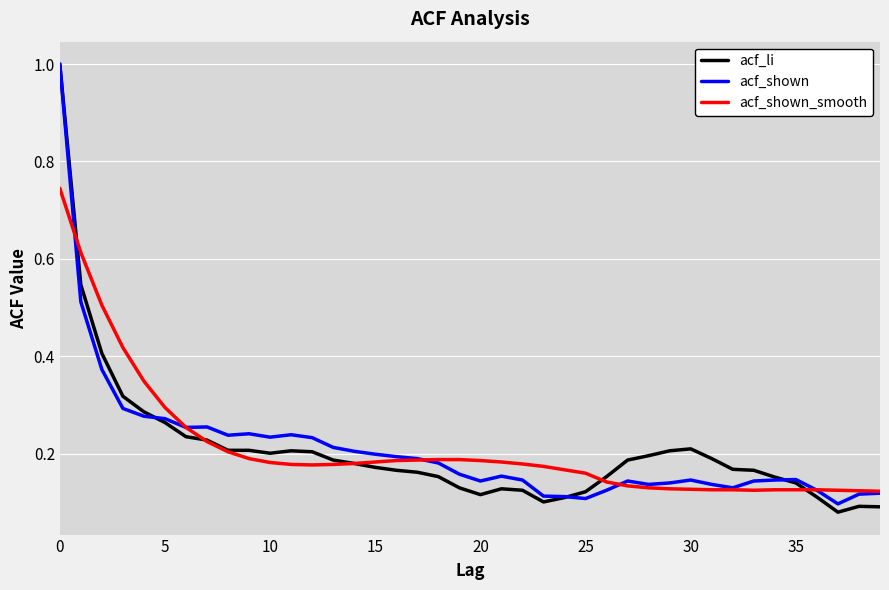

What is the maximum value shown in the chart?

1.0